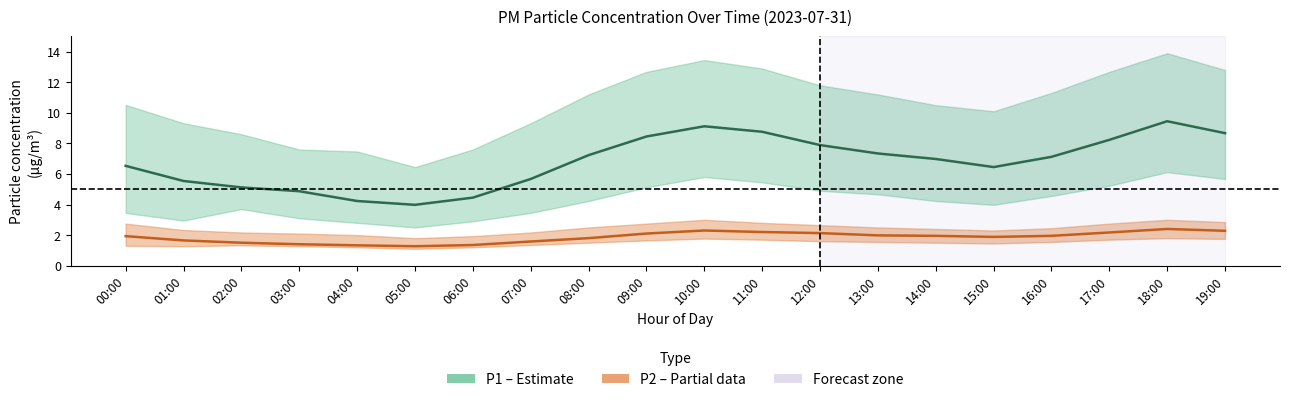

Reading left to right, what are all the values shown in this chart?

P1 (PM10): 00:00=6.5	01:00=5.5	02:00=5.1	03:00=4.9	04:00=4.2	05:00=4.0	06:00=4.5	07:00=5.7	08:00=7.2	09:00=8.4	10:00=9.1	11:00=8.8	12:00=7.9	13:00=7.3	14:00=7.0	15:00=6.5	16:00=7.1	17:00=8.2	18:00=9.4	19:00=8.7
P2 (PM2.5): 00:00=1.9	01:00=1.6	02:00=1.5	03:00=1.4	04:00=1.3	05:00=1.3	06:00=1.4	07:00=1.6	08:00=1.8	09:00=2.1	10:00=2.3	11:00=2.2	12:00=2.1	13:00=2.0	14:00=1.9	15:00=1.9	16:00=1.9	17:00=2.2	18:00=2.4	19:00=2.3